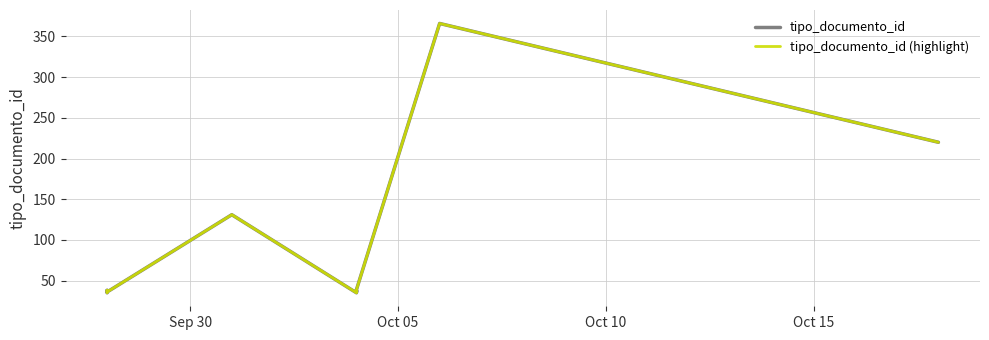

How many data points in tipo_documento_id (highlight) are above 38?

4